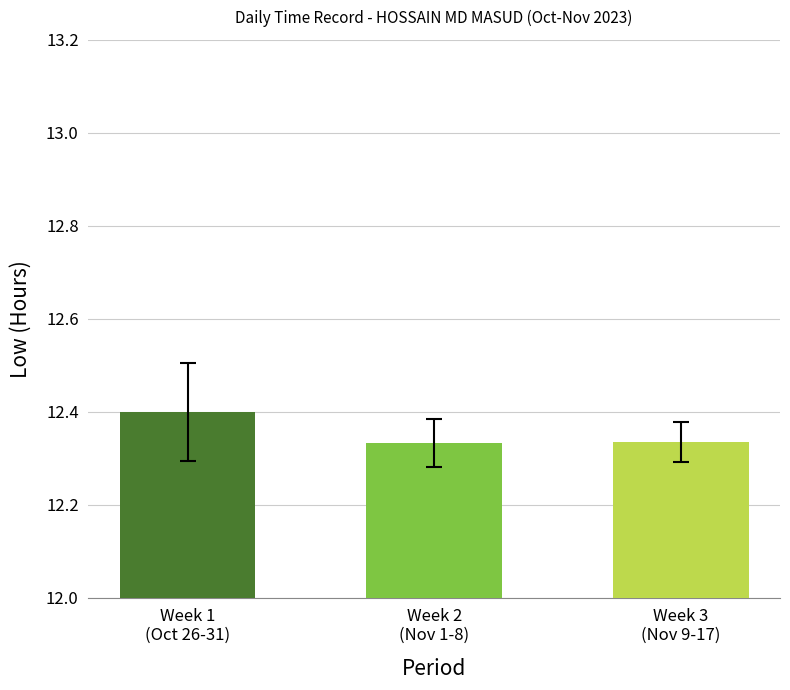

How many distinct data groups are displayed?

1